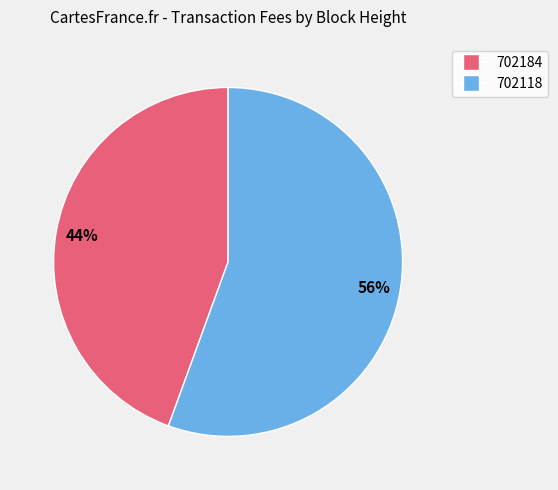

To the nearest percent, what percentage of the pie is 702184?

44%